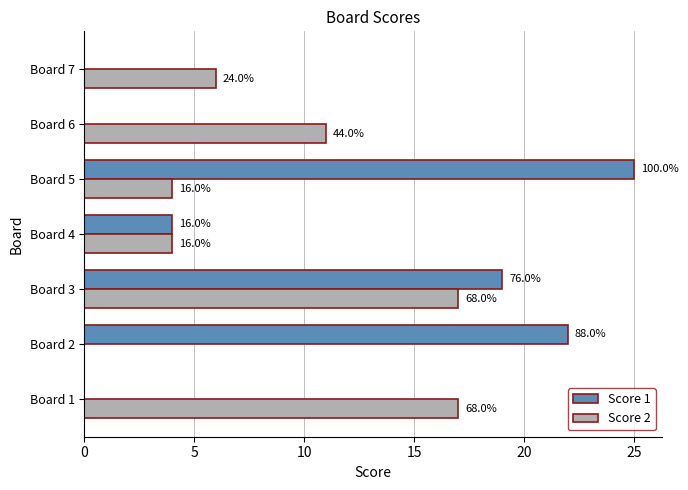

At how many categories does at least one series exceed 10?

5